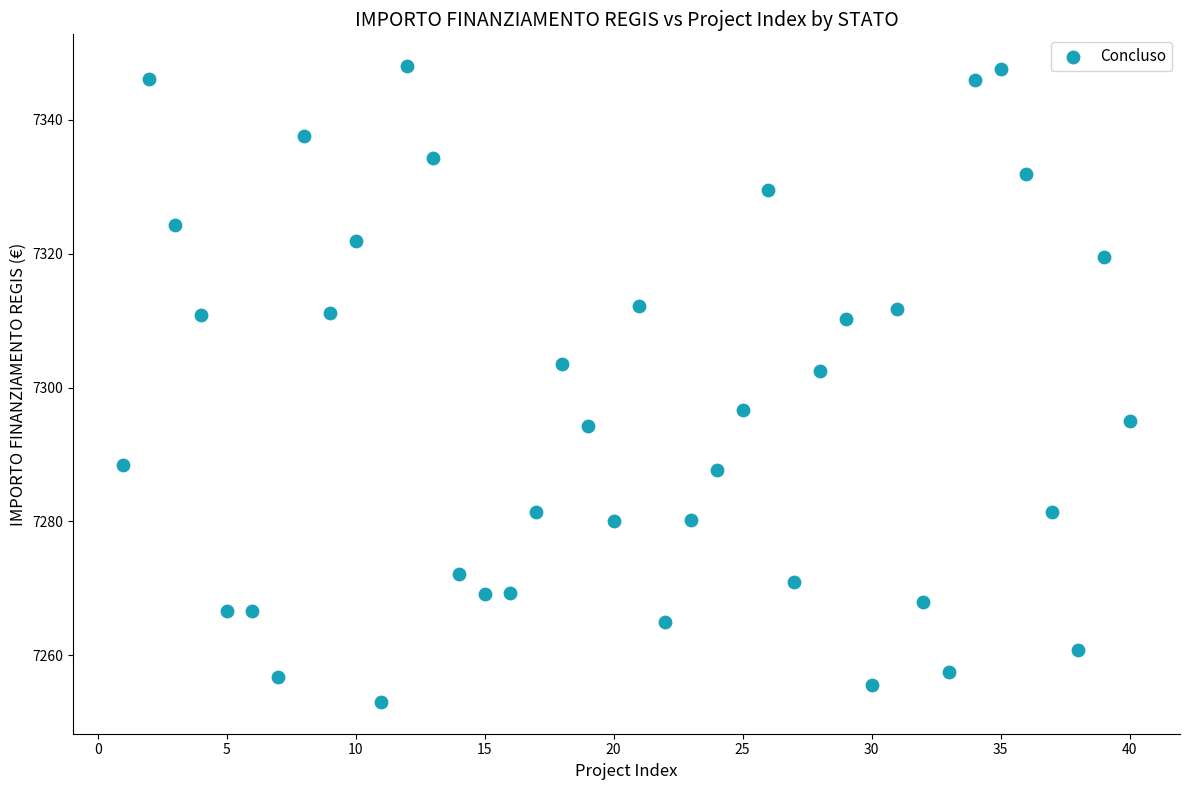

What is the range of Y values (max minus min)?

94.9